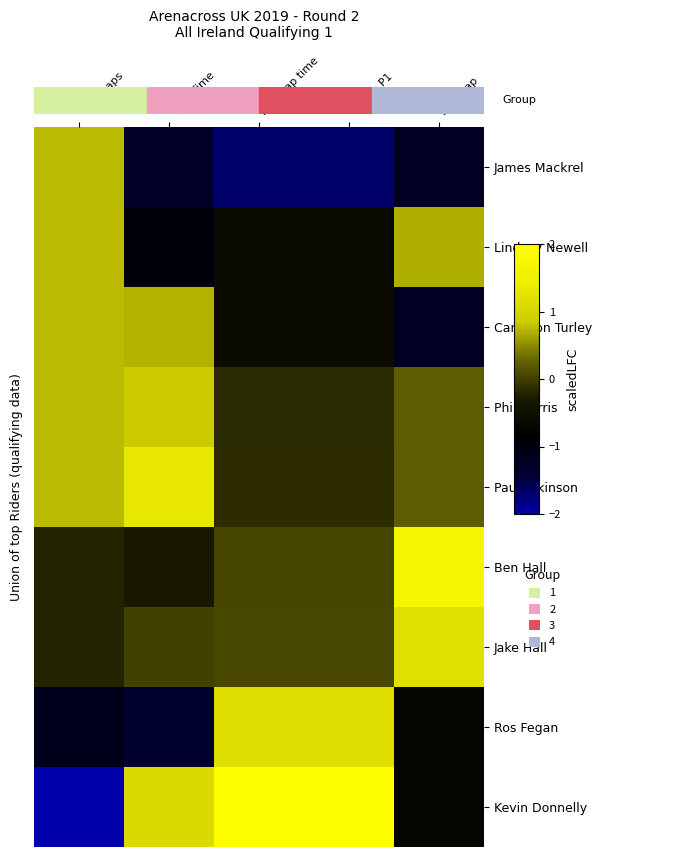

At Gap to P1, list the series in order from largest to smallest.

Kevin Donnelly, Ros Fegan, Jake Hall, Ben Hall, Paul Atkinson, Phil Harris, Cameron Turley, Lindsay Newell, James Mackrel